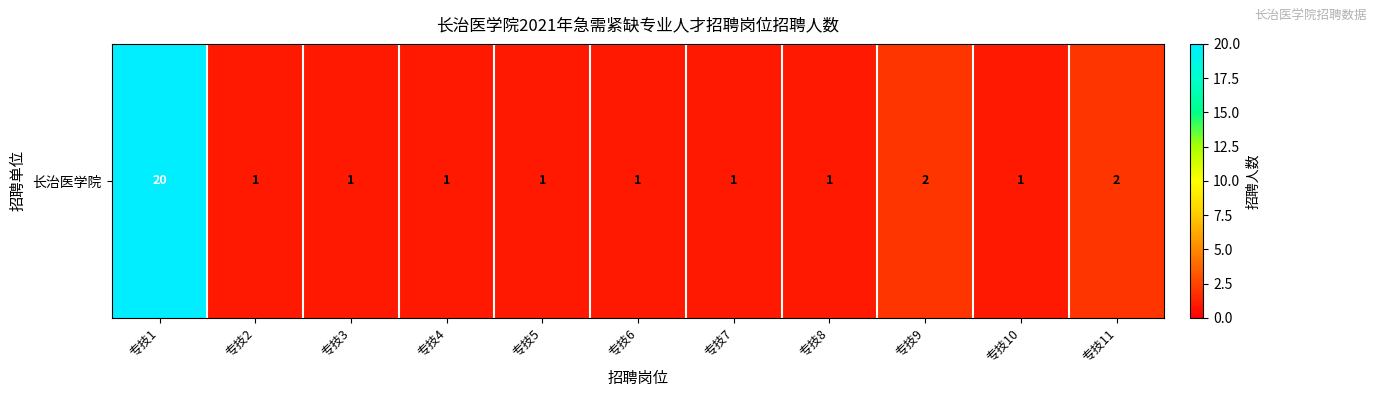

True or false: the data shows 1 at 专技8.

False